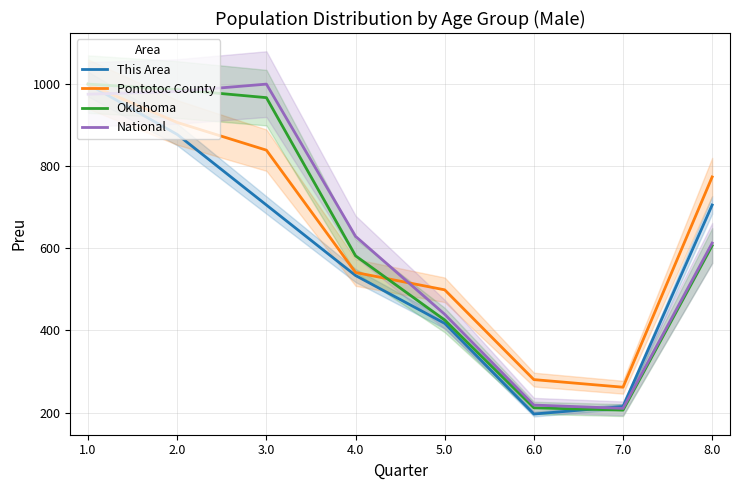

At which label is This Area closest to 598?

4.0